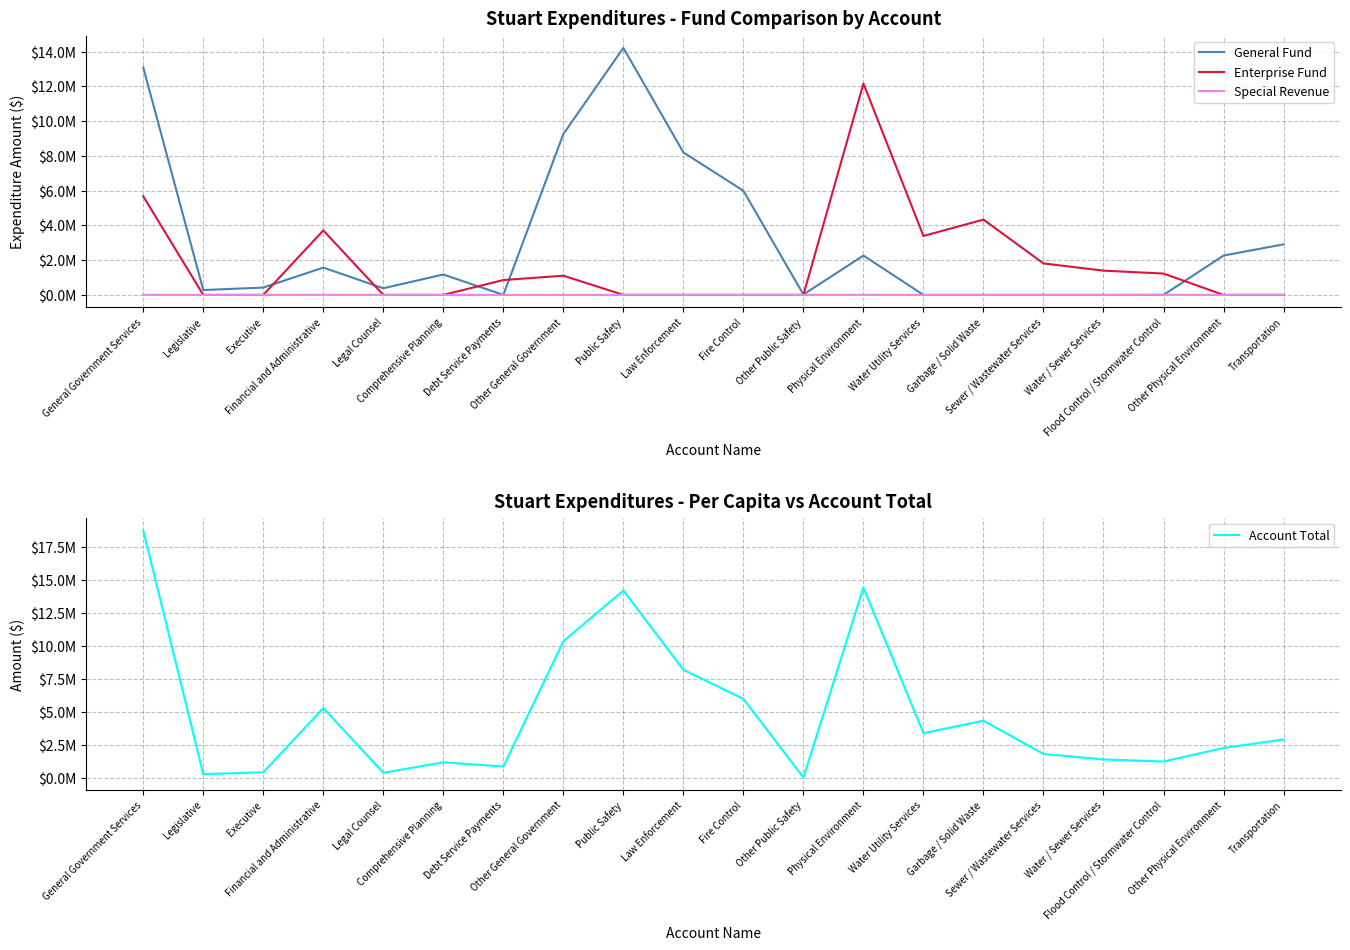

What is the label of the 12th point from the right?

Public Safety